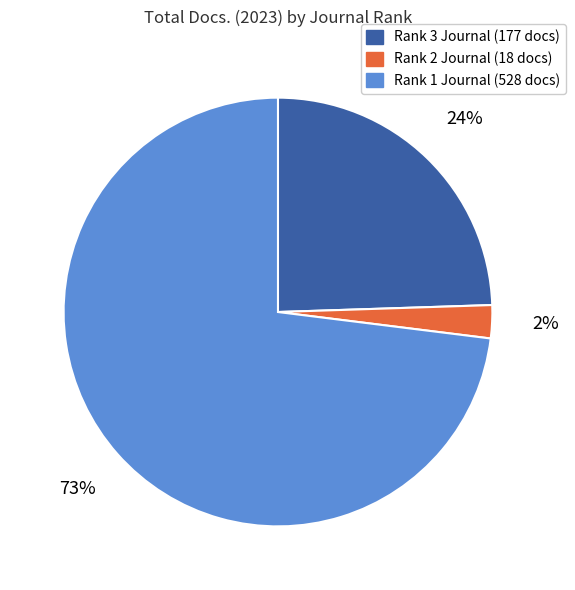

Is there any slice that represents more than half of the pie?

Yes